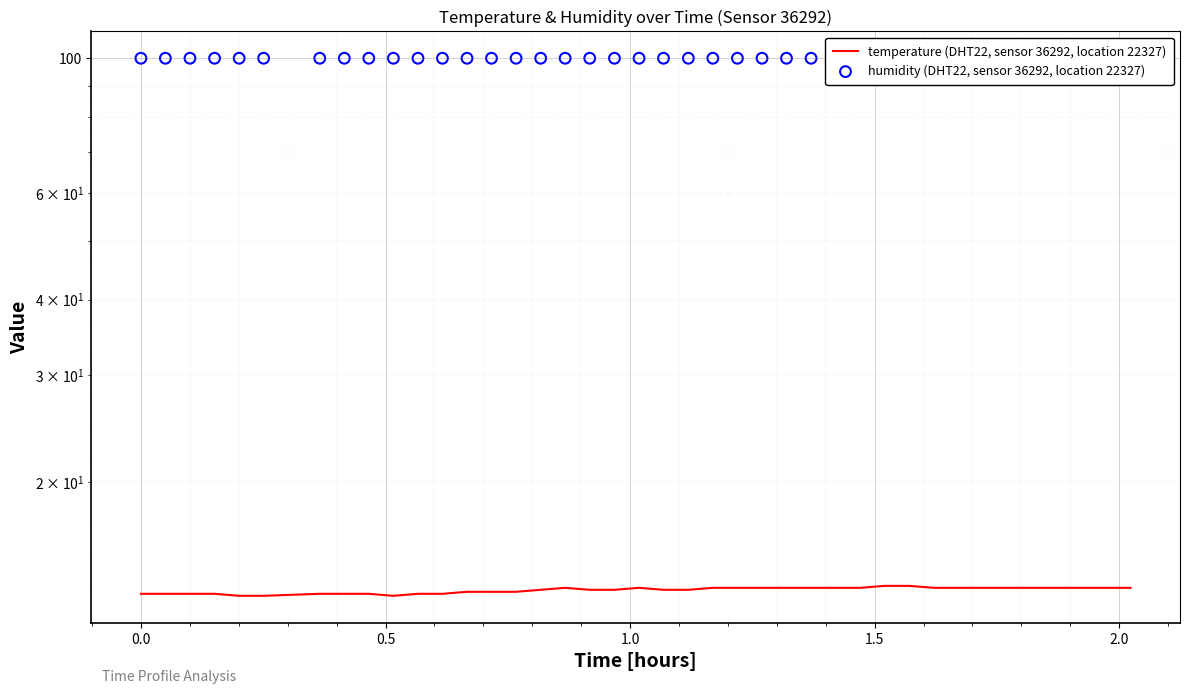

Which series has the largest total across all categories?

humidity (DHT22, sensor 36292, location 22327)